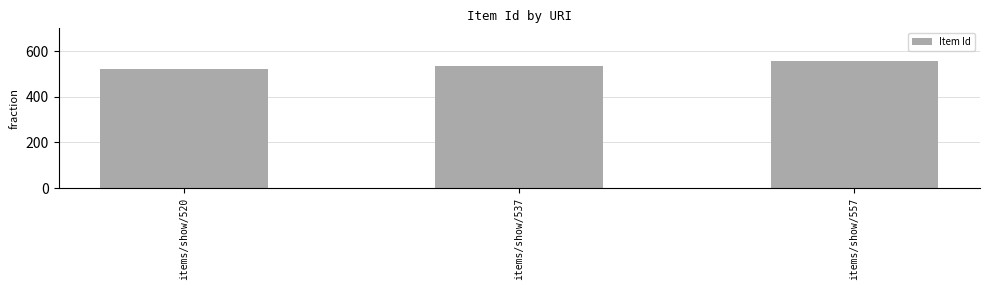

Reading left to right, what are all the values shown in this chart?

520	537	557